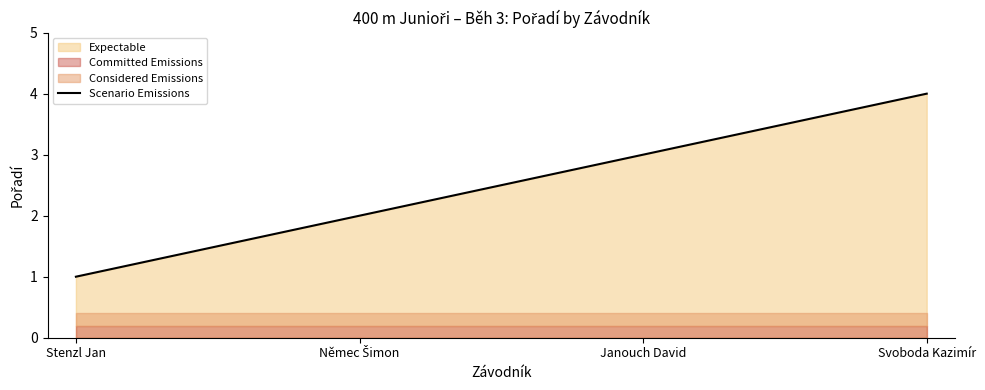

What is the approximate value at Svoboda Kazimír?

4